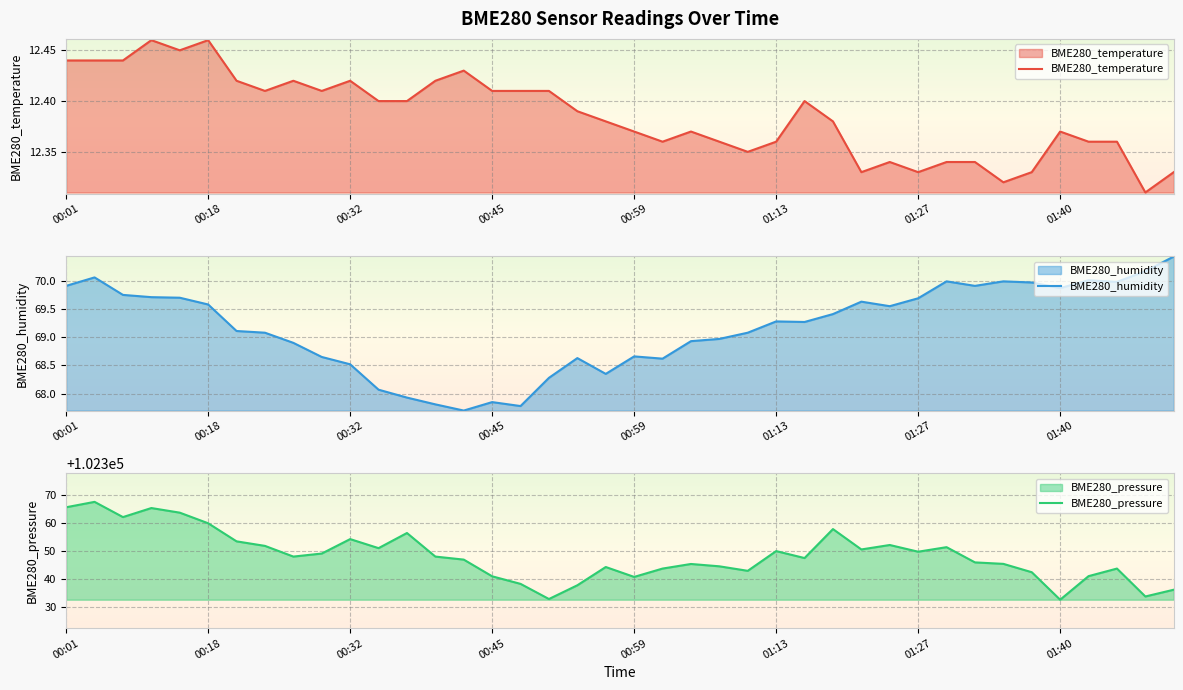

At how many categories does at least one series exceed 51196?

40